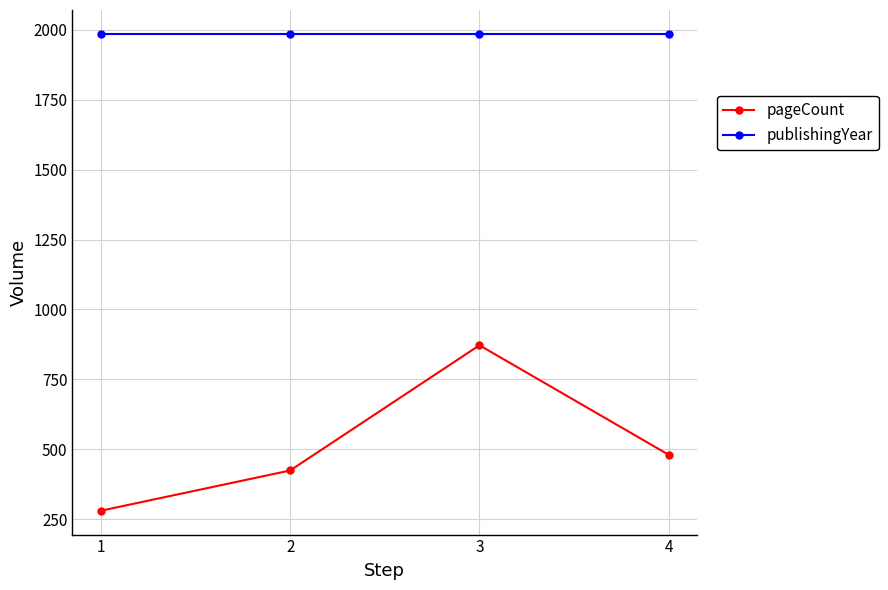

How many lines are shown in the chart?

2